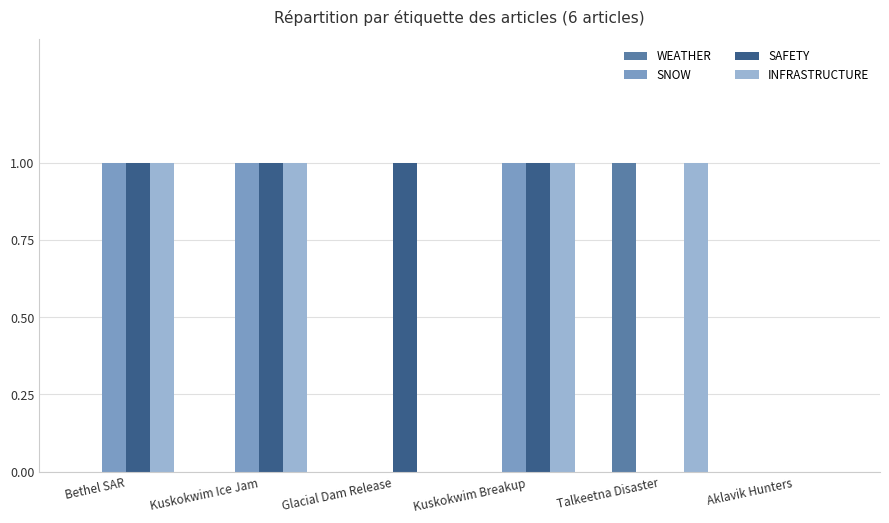

True or false: SAFETY has a value of 1 at Talkeetna Disaster.

False